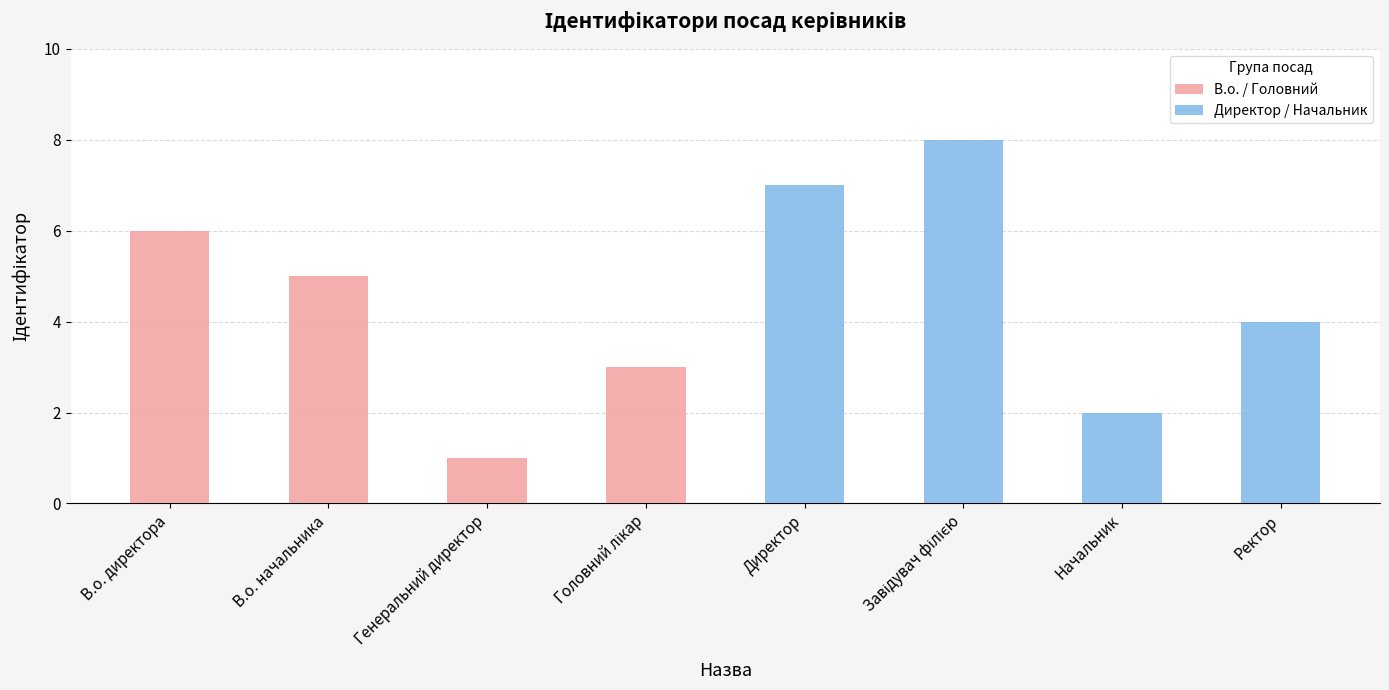

What is the value of the Директор / Начальник bar at the 4th from the left?

4